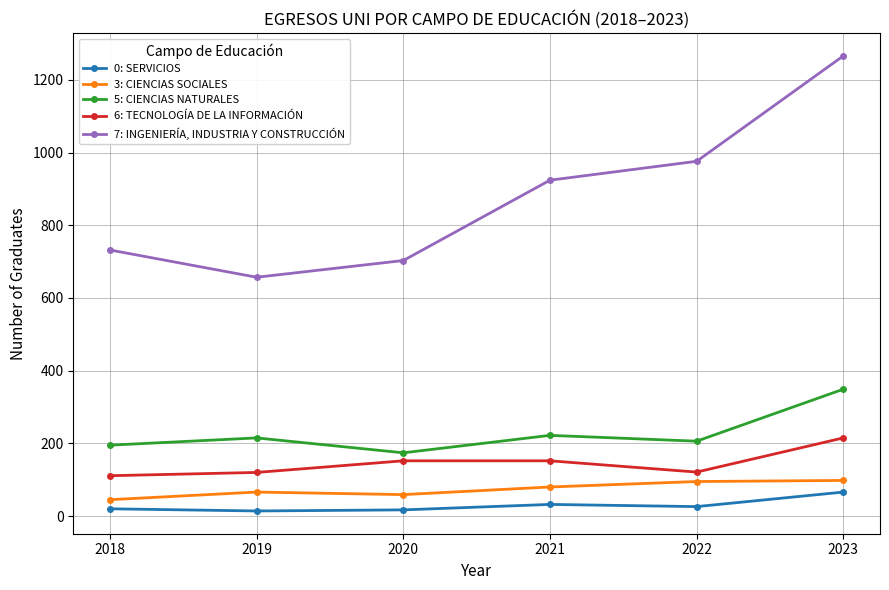

How many lines are shown in the chart?

5